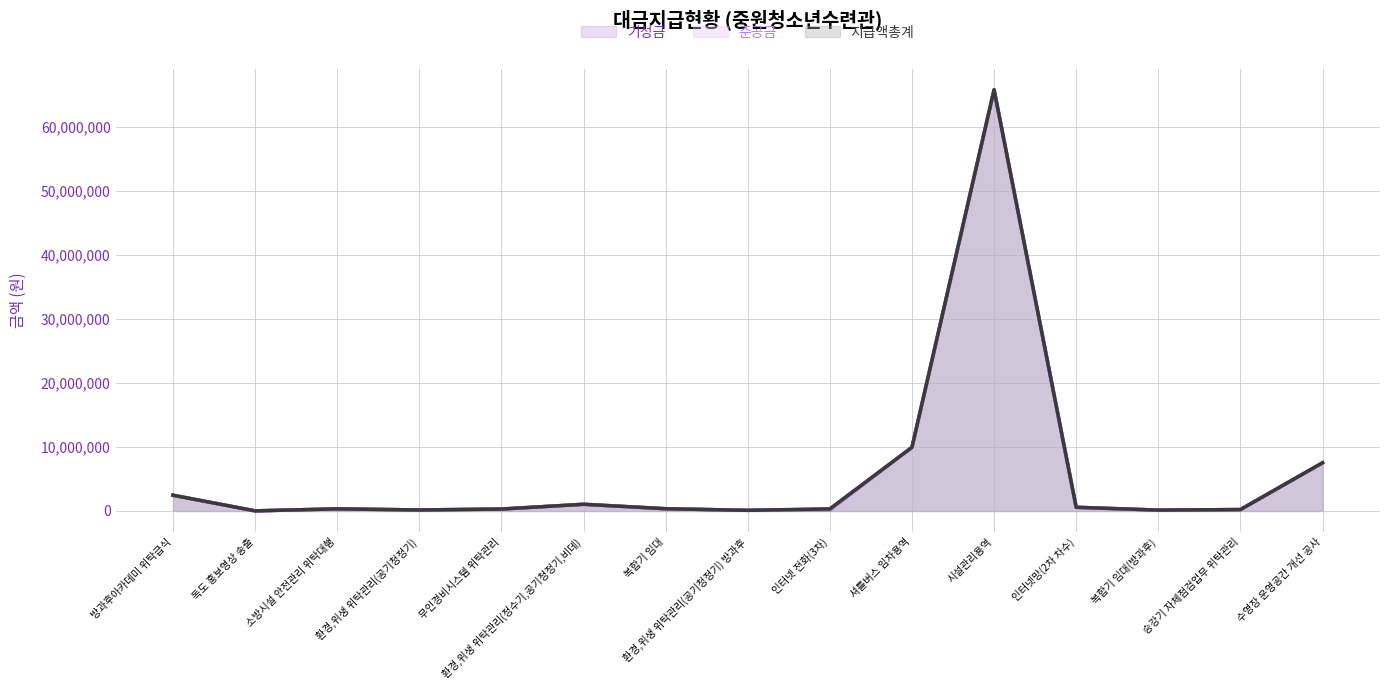

What is the difference between the maximum and minimum values in the 지급액총계 (line) series?

65741830